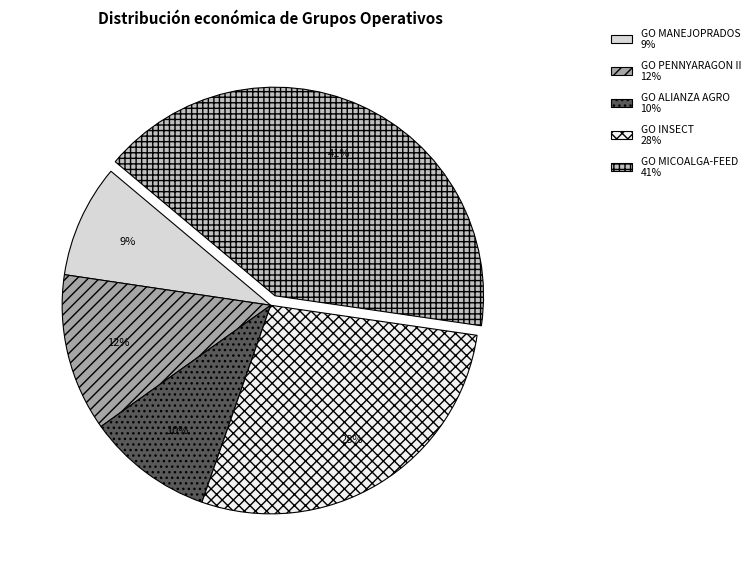

Which slice is the smallest?

GO MANEJOPRADOS